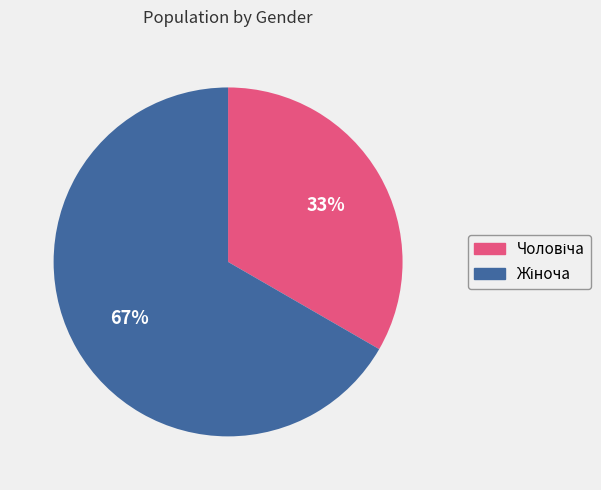

To the nearest percent, what is the average slice percentage?

50%